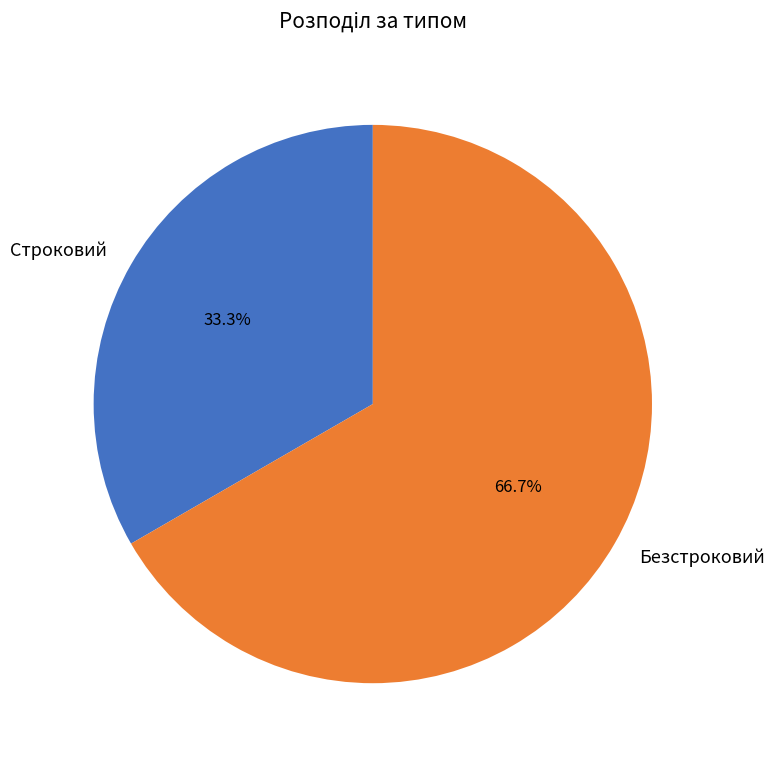

Between Безстроковий and Строковий, which is larger?

Безстроковий